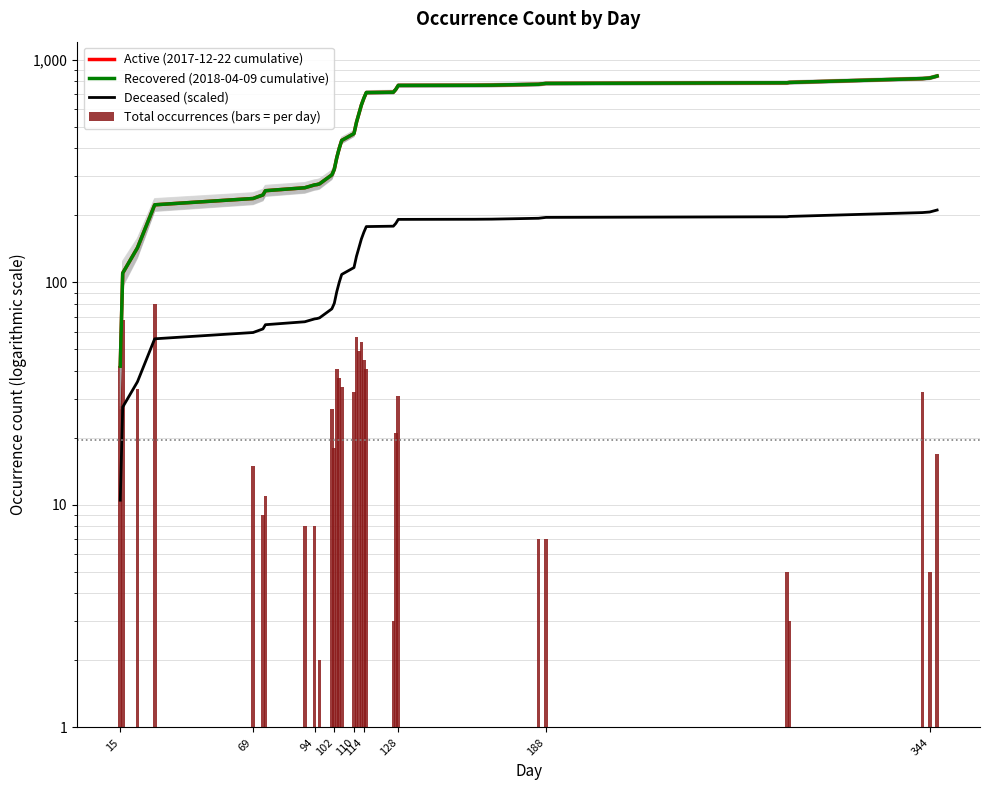

Which series has the largest range (max minus min)?

Active (2017-12-22 cumulative)